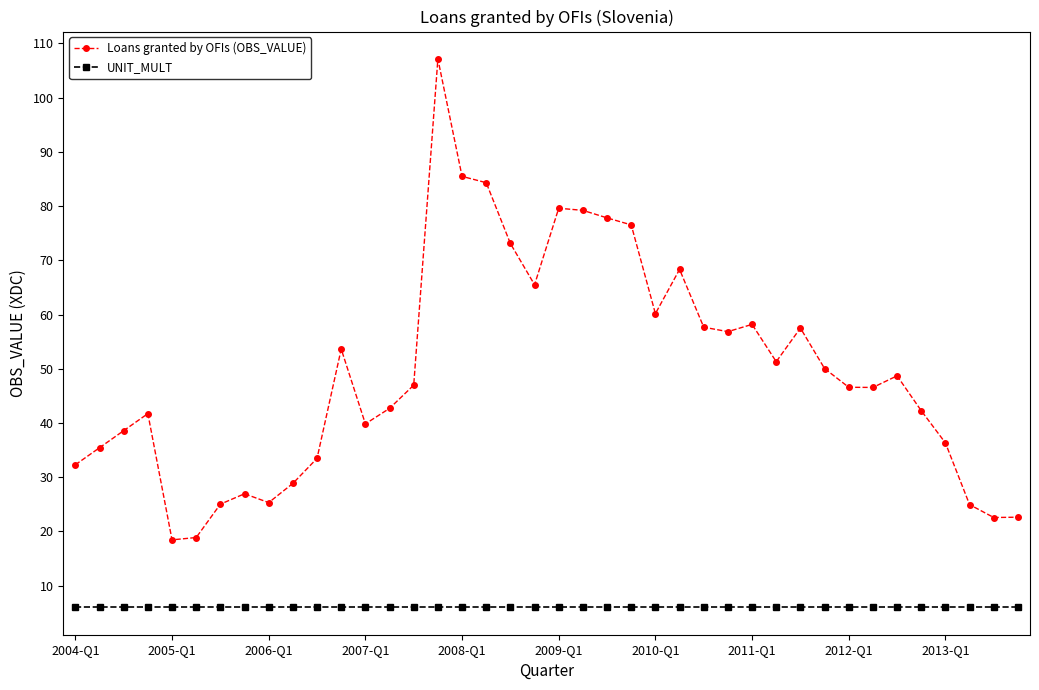

What is the value of the Loans granted by OFIs (OBS_VALUE) point at the 28th from the left?

56.8